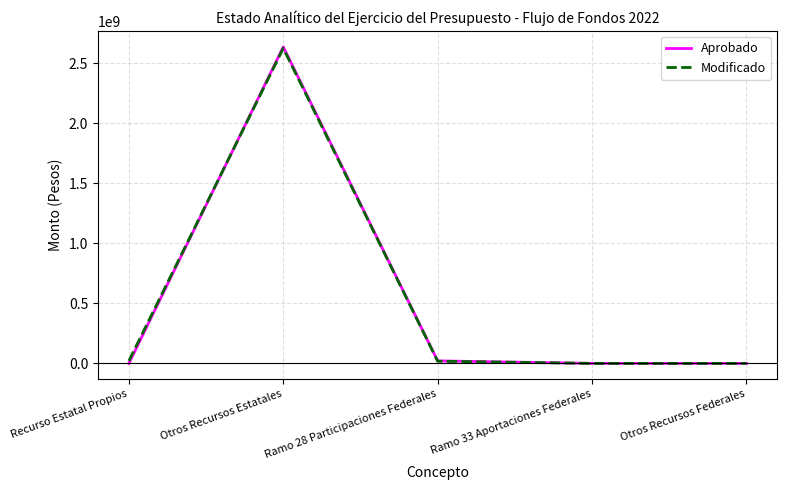

In Modificado, how many points are higher than both neighbors (excluding endpoints)?

1